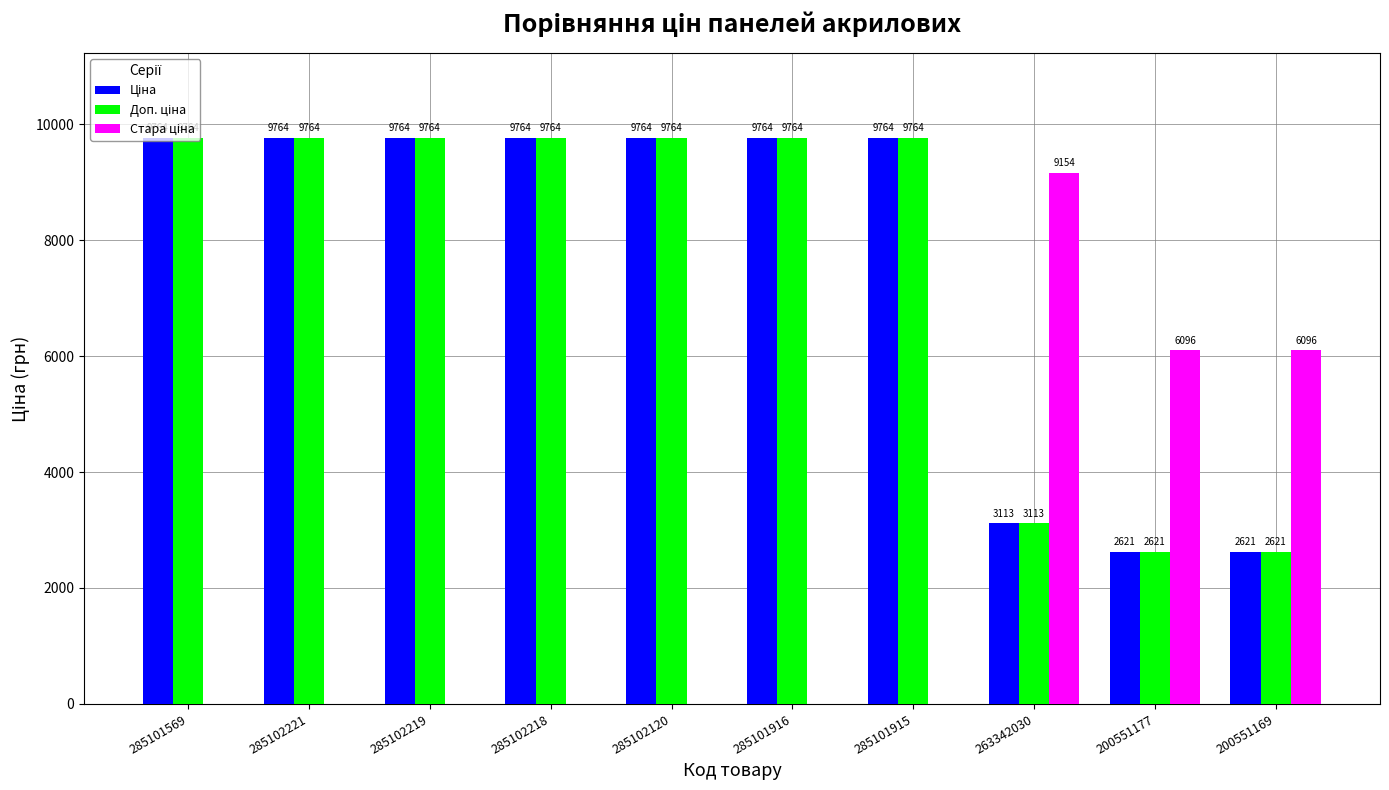

Does the chart contain stacked bars?

No